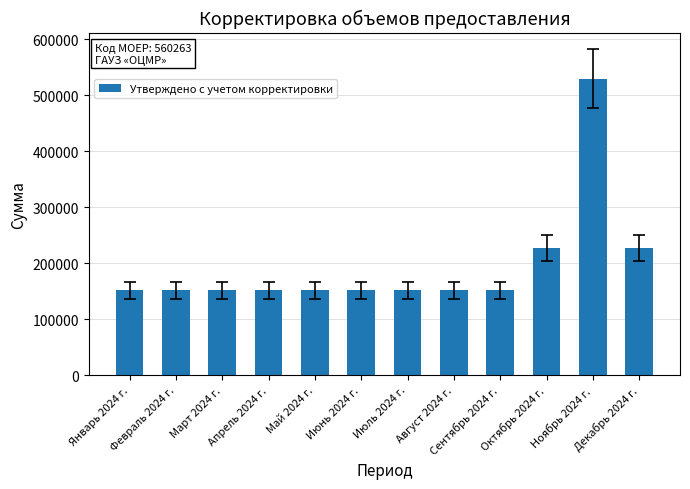

The value at Апрель 2024 г. is 151379.4. True or false?

True